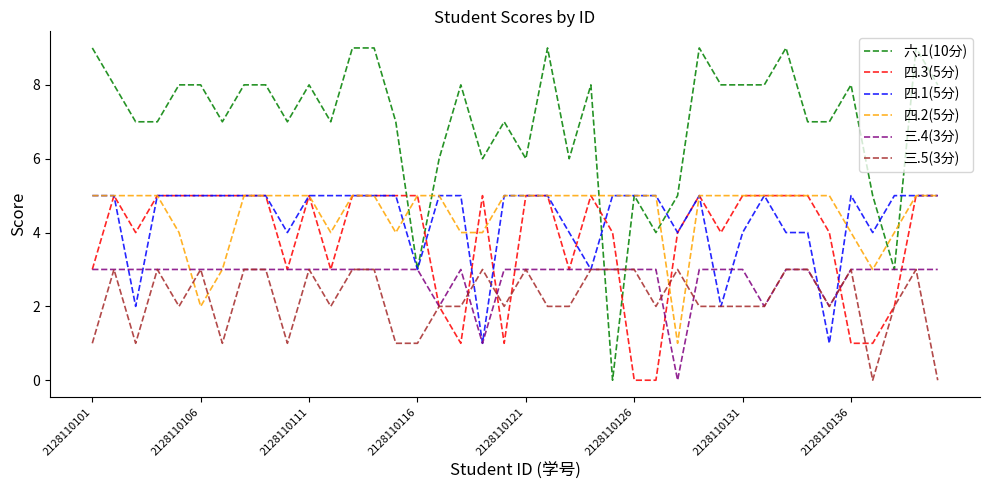

After their last crossing, which series has the higher values: 六.1(10分) or 四.3(5分)?

六.1(10分)